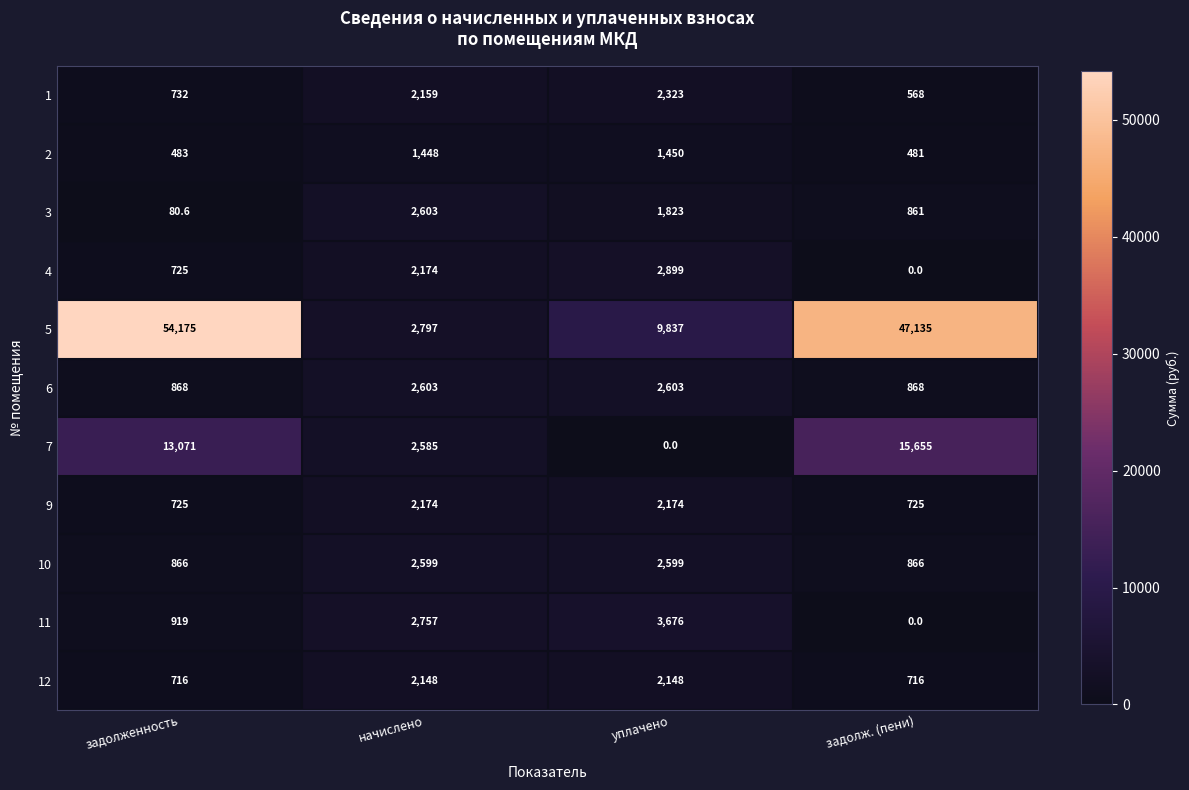

Count the number of data series in this chart.

11